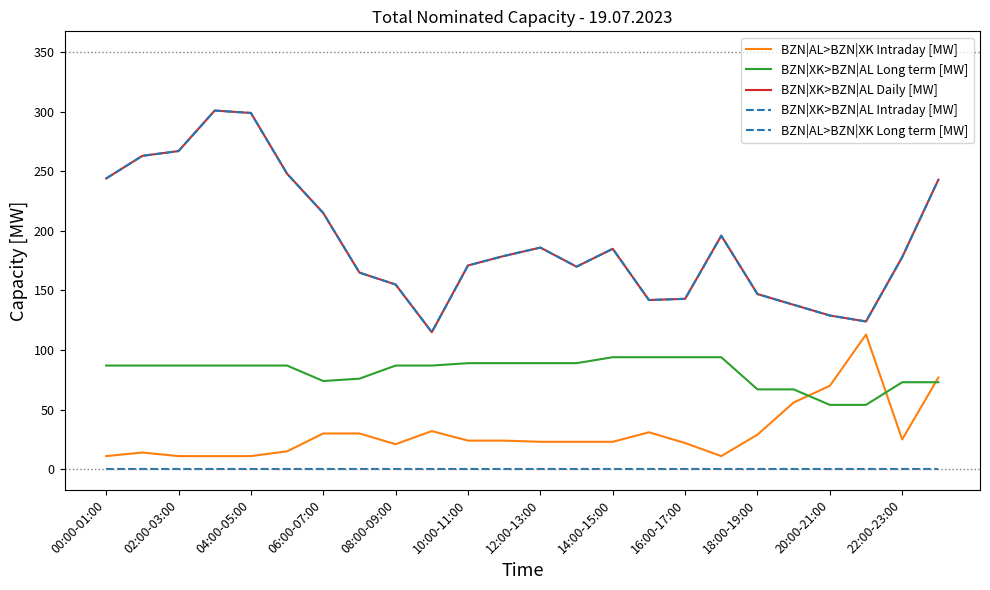

Is this an area chart (filled region under the line)?

No